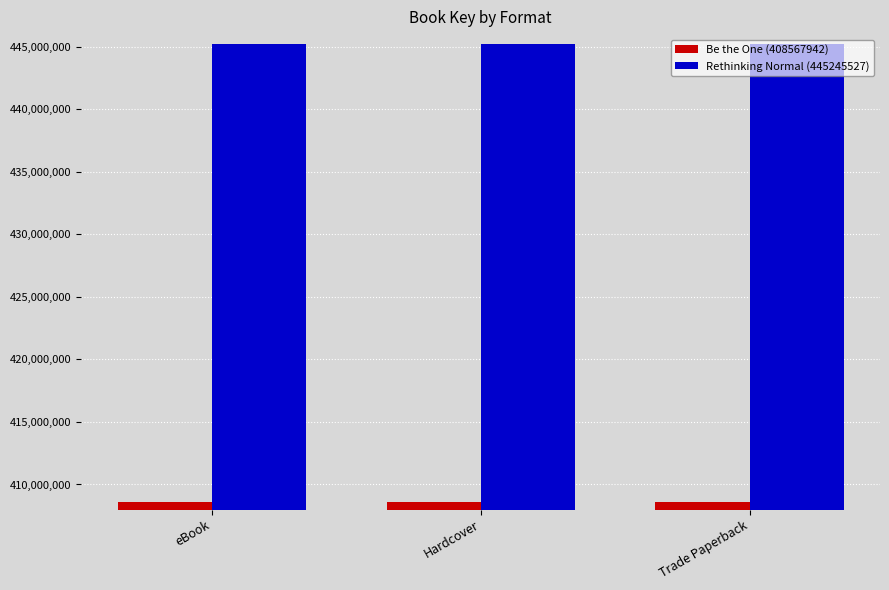

At how many categories does at least one series exceed 432314255?

3